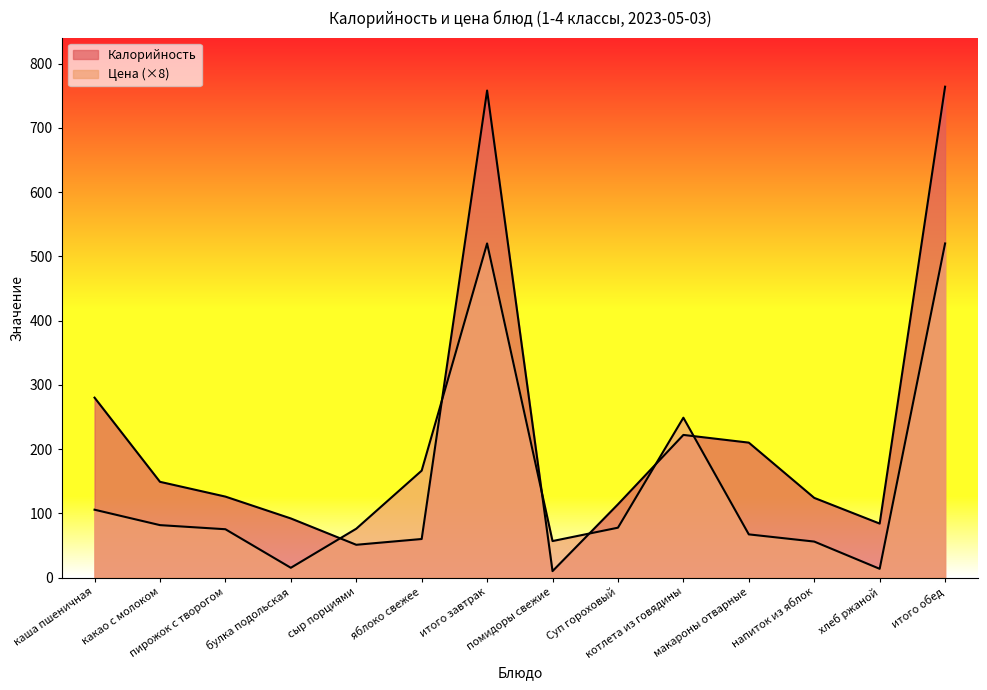

List the series in order of their overall mean, highest first.

Калорийность, Цена